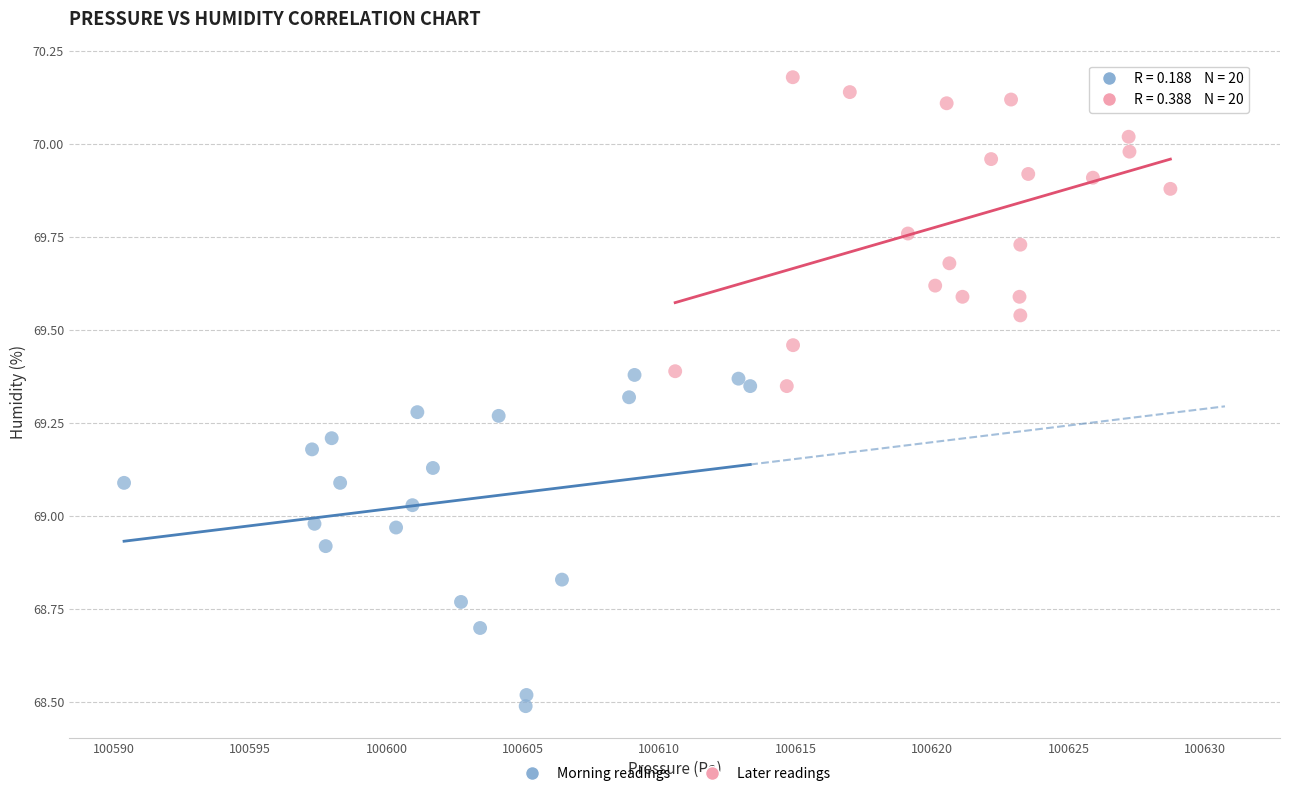

Which series reaches the maximum Y coordinate?

Later readings